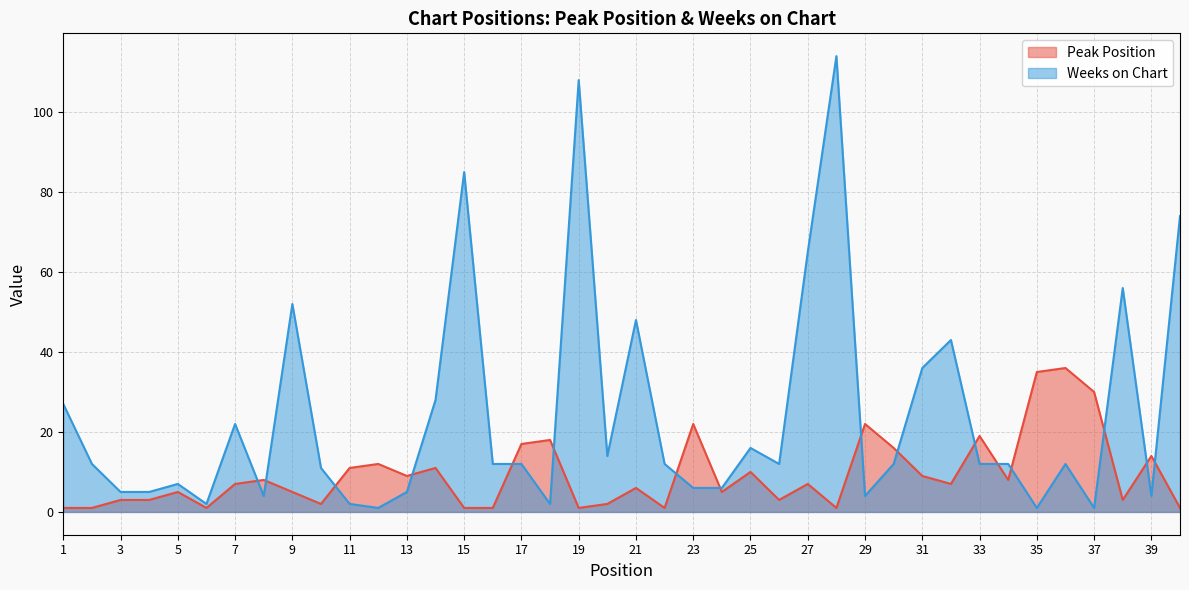

The Peak Position series shows 1 at 1. True or false?

True